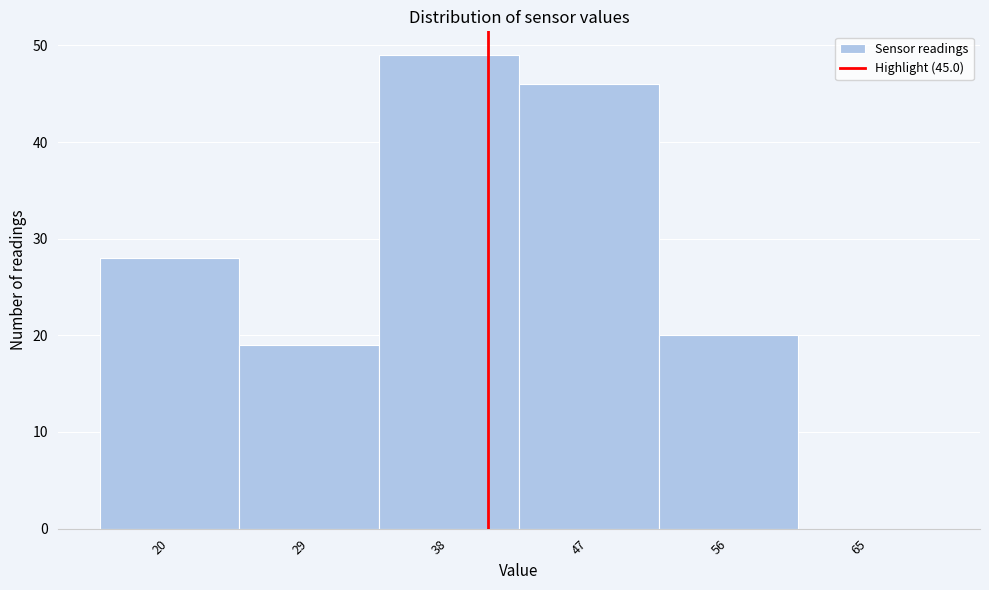

Reading left to right, transcribe all the data shown in this chart.

20=28	29=19	38=49	47=46	56=20	65=0